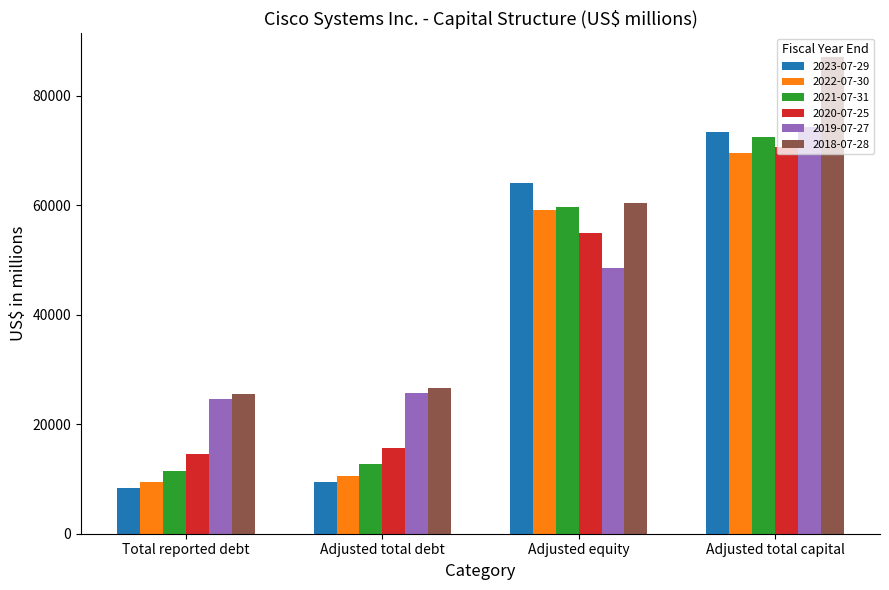

Between Adjusted equity and Adjusted total capital, which series saw the biggest shift?

2018-07-28